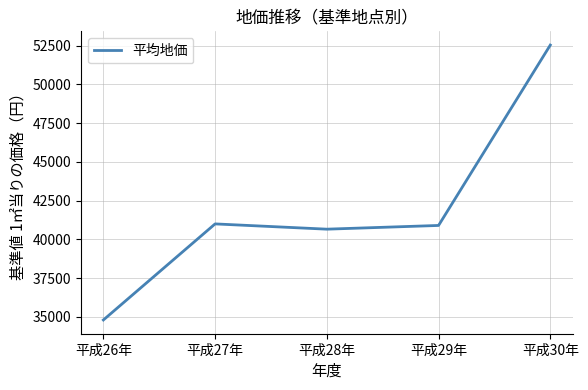

Count the number of data series in this chart.

1